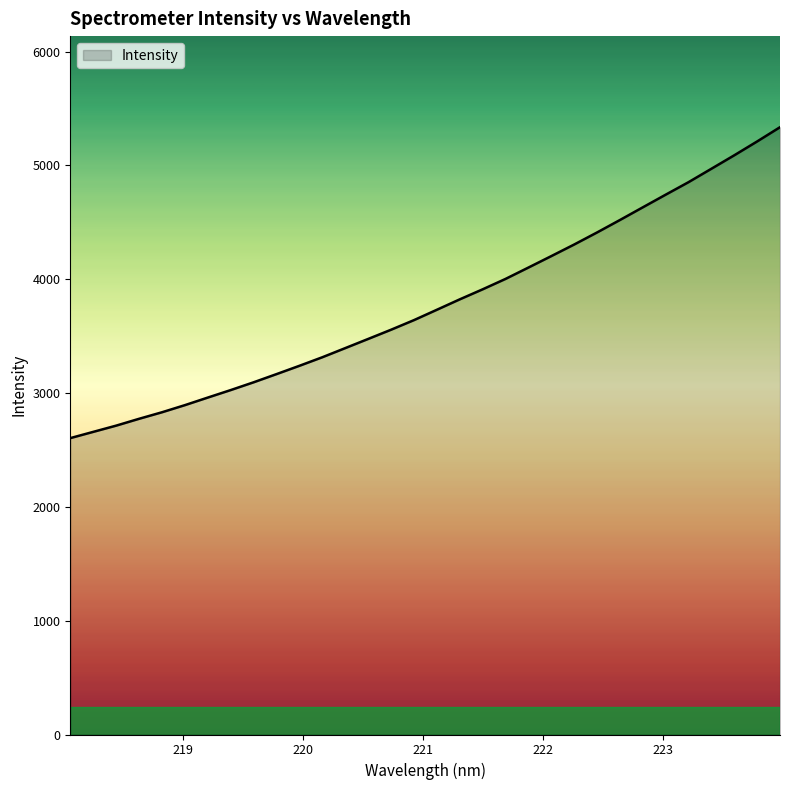

What is the minimum value shown in the chart?

2604.4